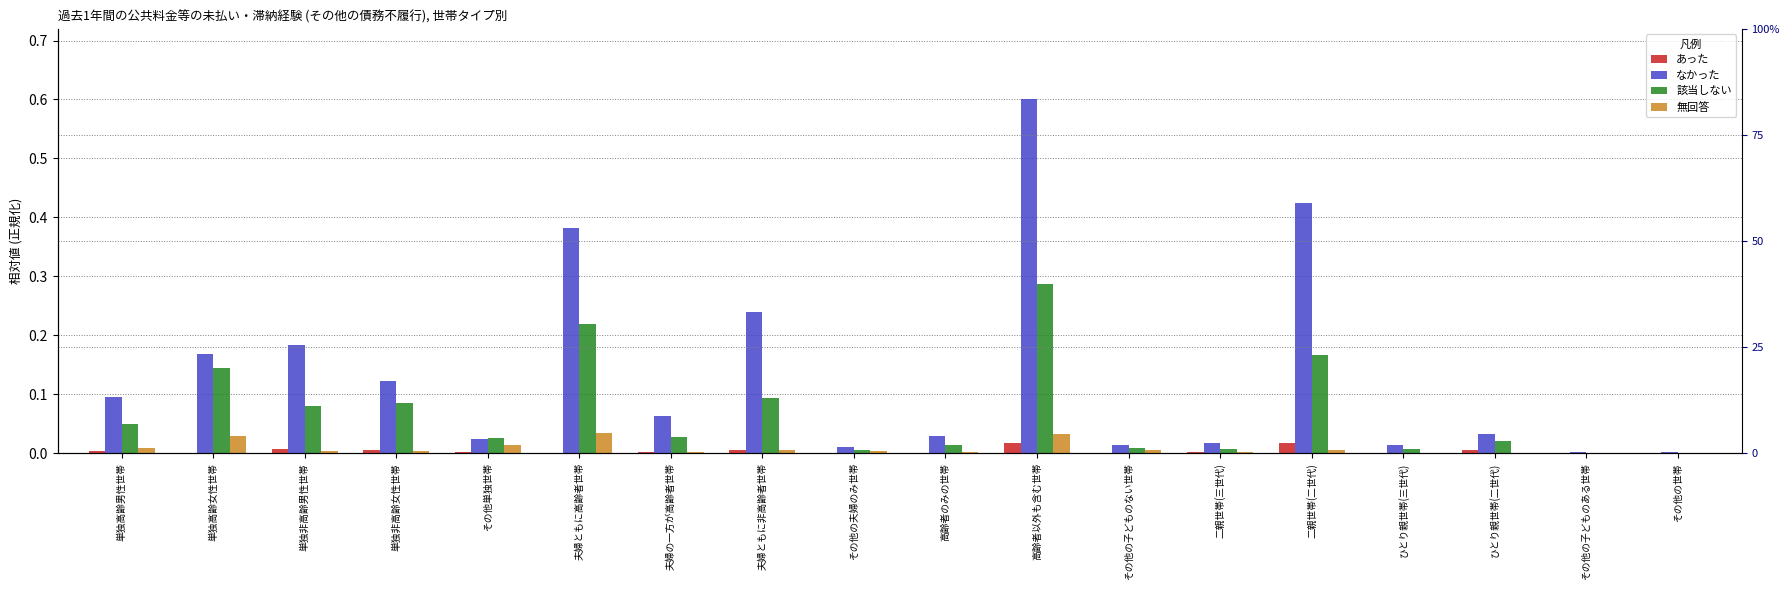

At how many categories does at least one series exceed 0?

18